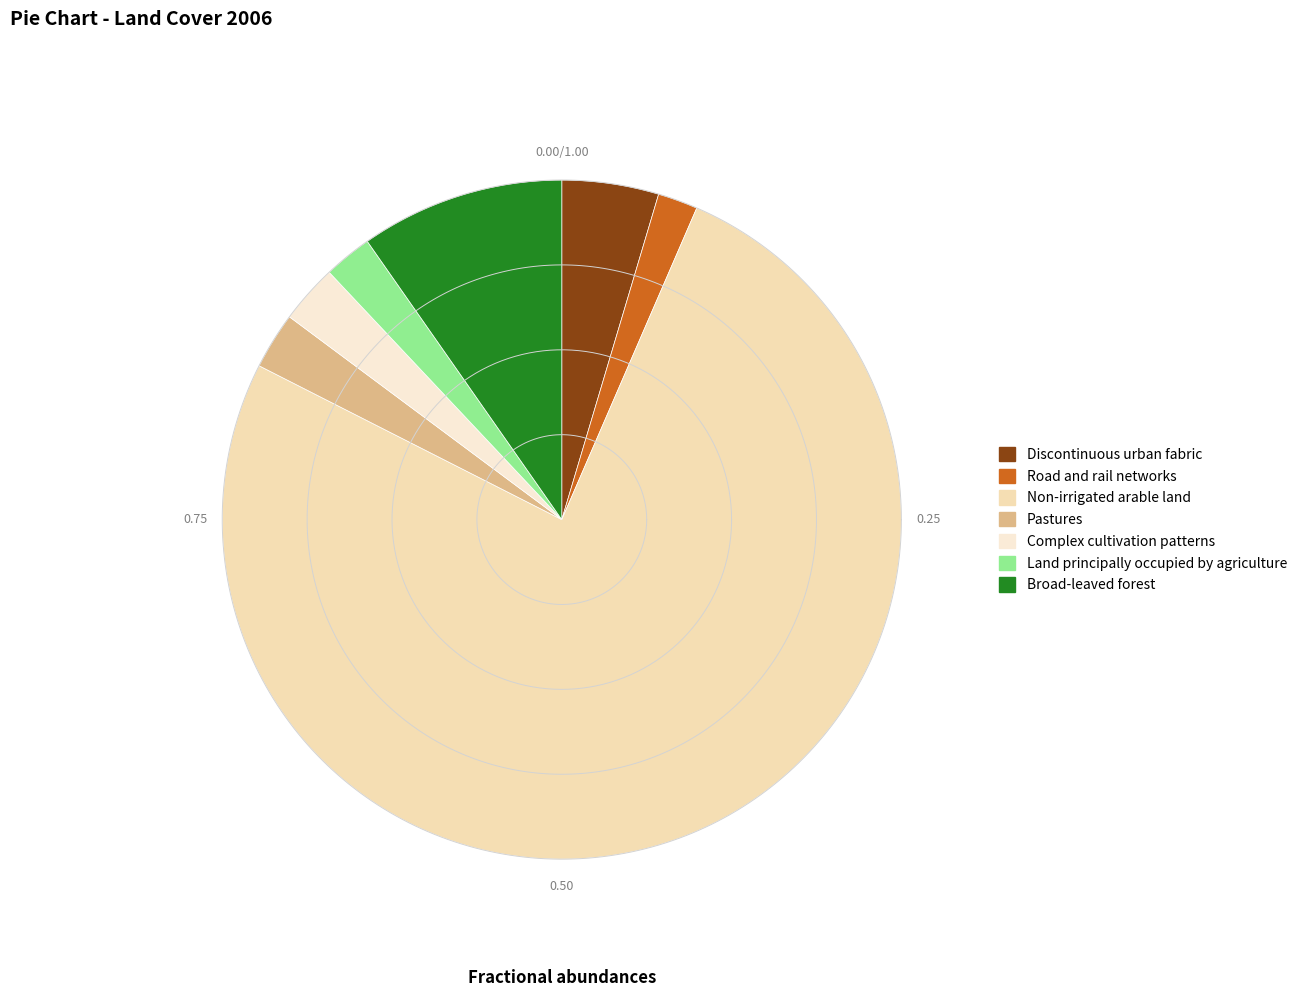

To the nearest percent, what percentage of the pie is Complex cultivation patterns?

3%